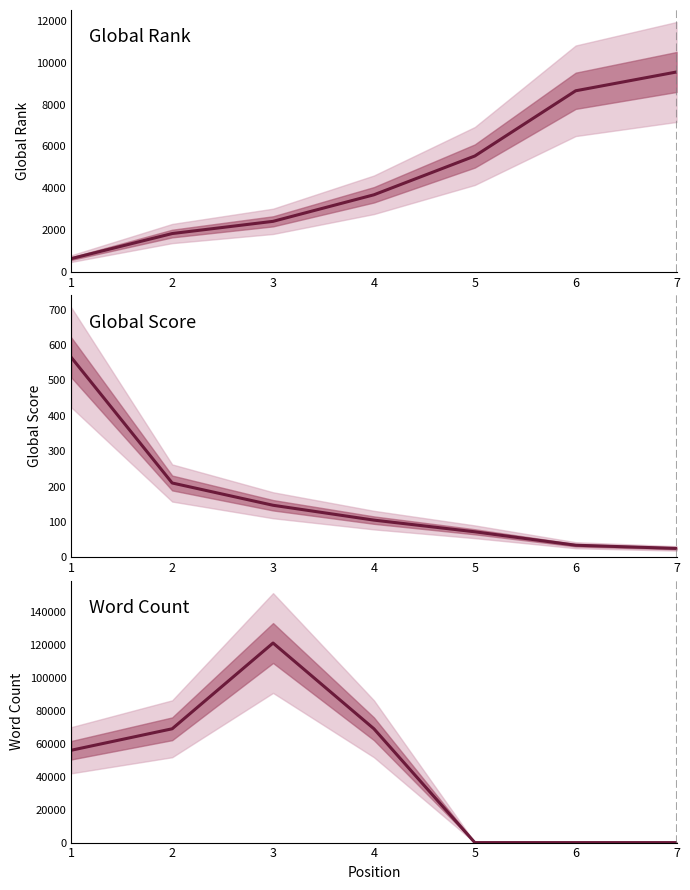

Between 2 and 7, which series saw the biggest shift?

Word Count